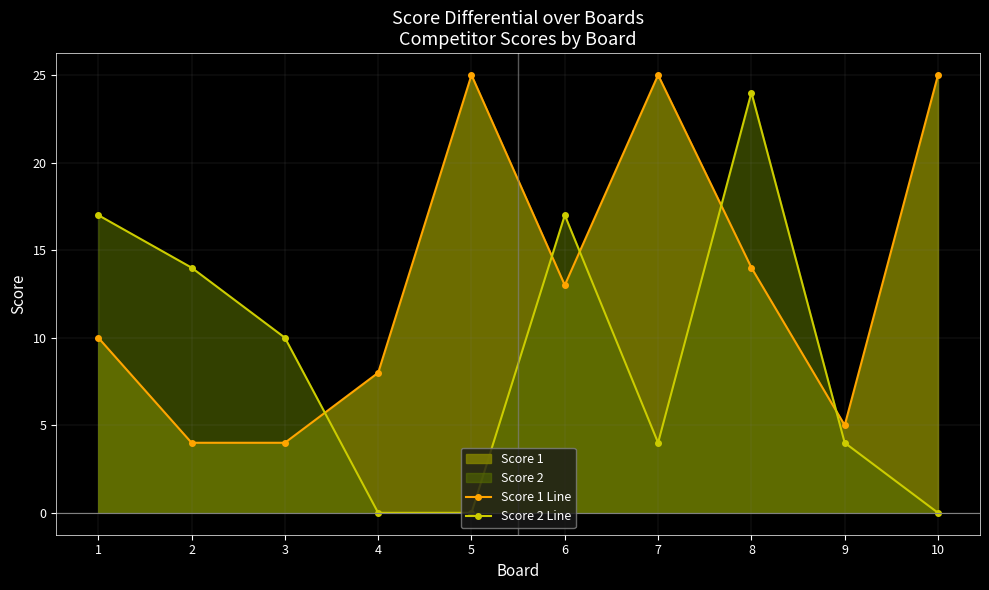

How many times do Score 2 Line and Score 1 Line cross each other?

5